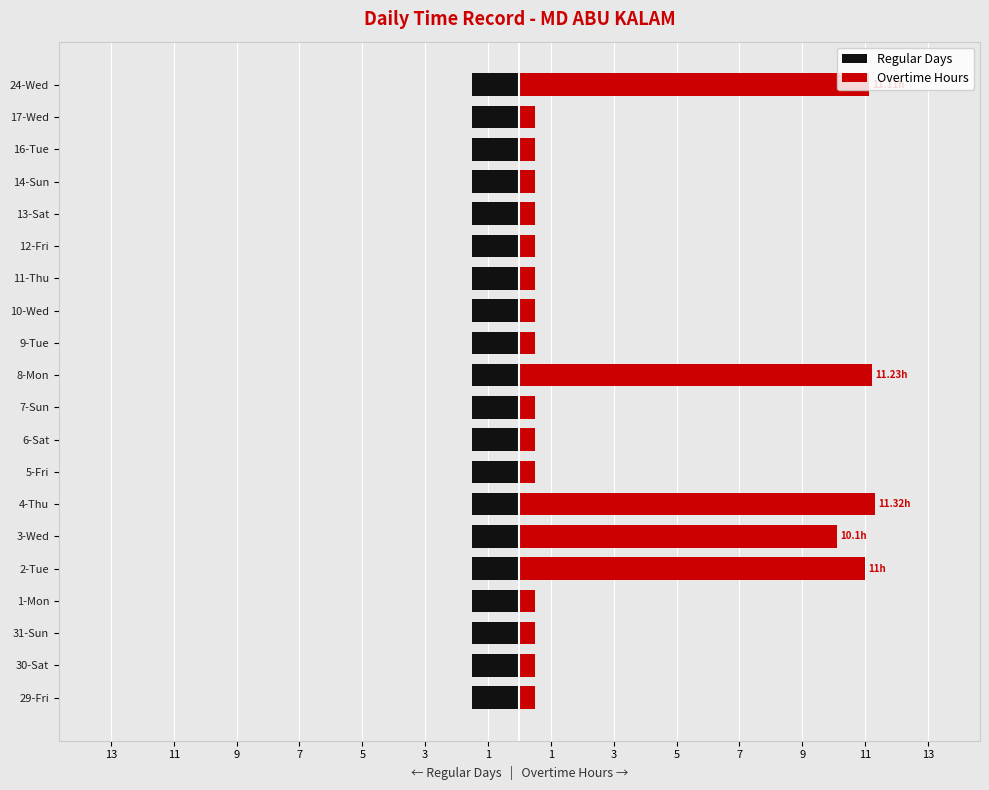

What is the maximum value shown in the chart?

11.3